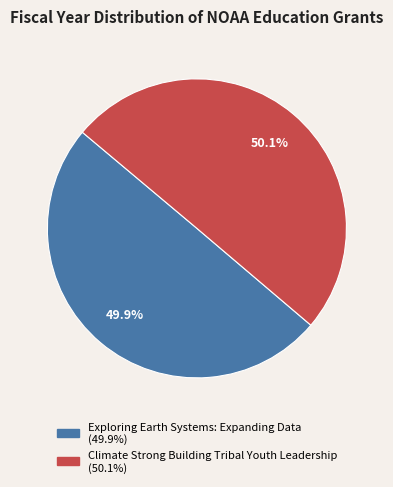

Is there a majority slice in this chart?

Yes